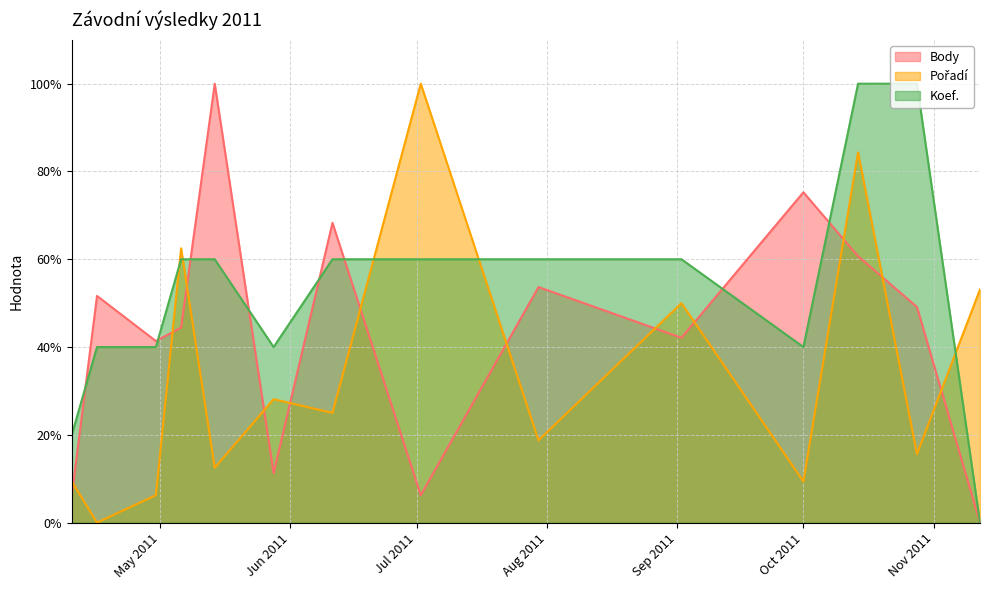

What is the average value of the Koef. series?

52.9